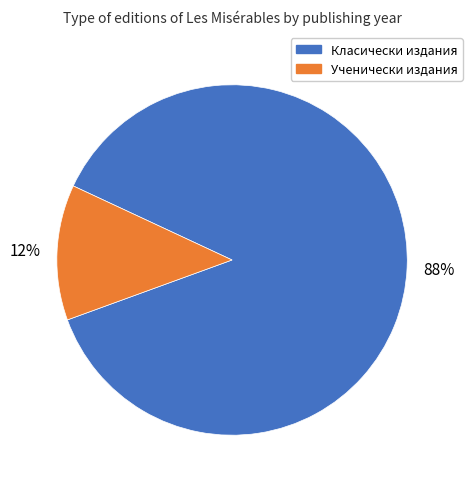

Is there a majority slice in this chart?

Yes